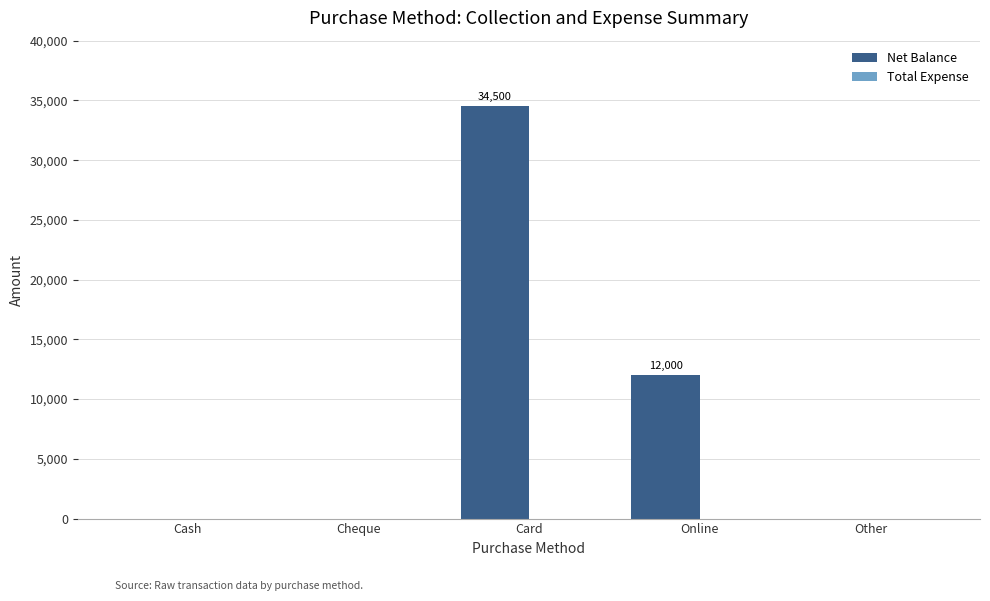

What is the sum of all values?

46500